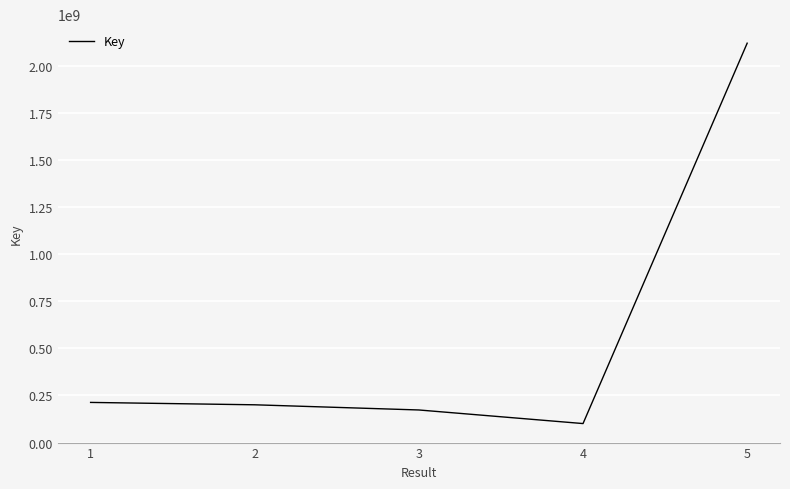

What is the approximate value at 2, to the nearest 50?

200457400